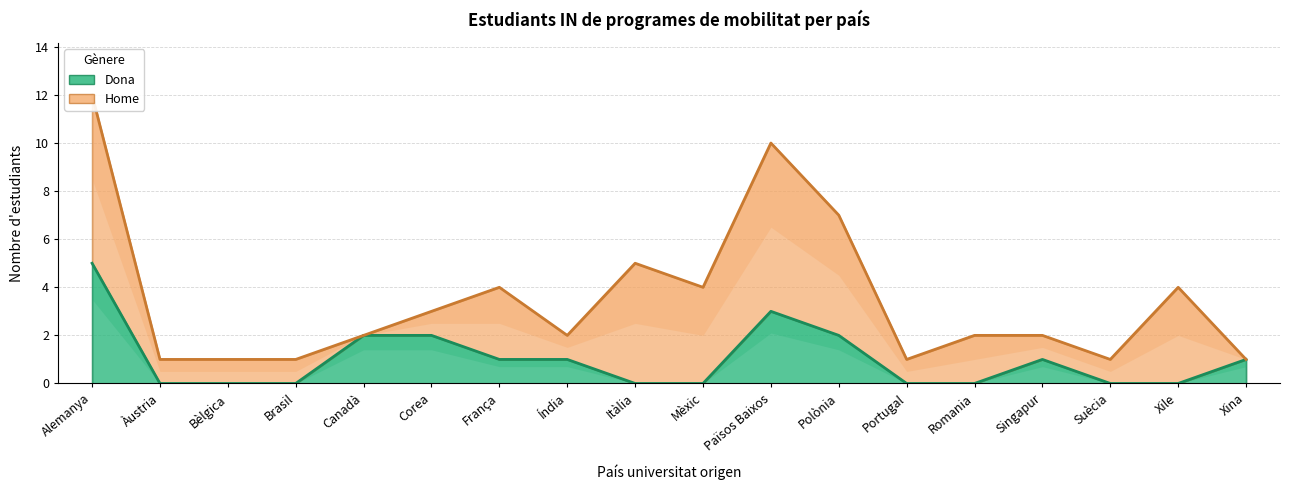

List the labels in order of value, smallest first.

Àustria, Bèlgica, Brasil, Itàlia, Mèxic, Portugal, Romania, Suècia, Xile, França, Índia, Singapur, Xina, Canadà, Corea, Polònia, Països Baixos, Alemanya